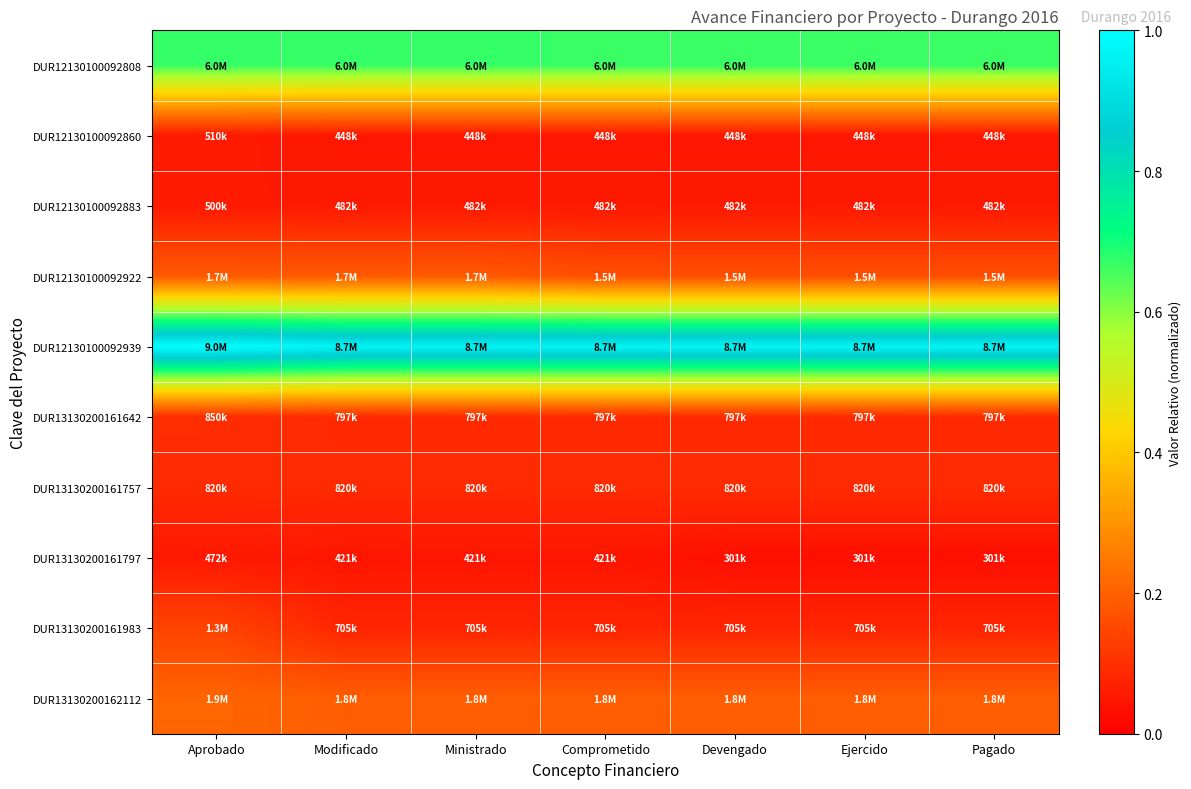

What is the spread (max minus min) of values at Pagado?

0.9